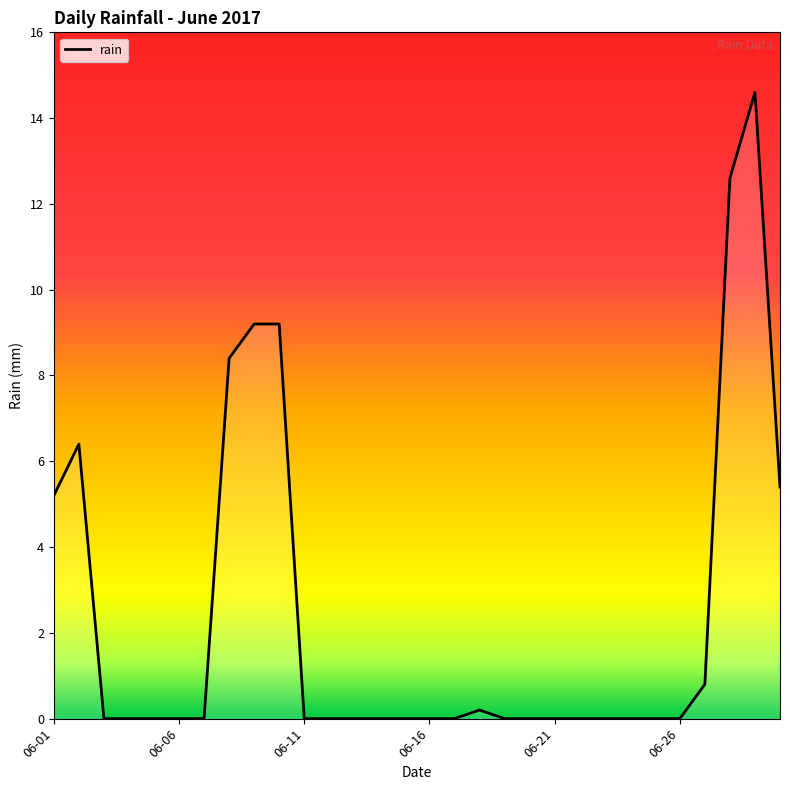

What is the difference between the maximum and minimum values?

14.6